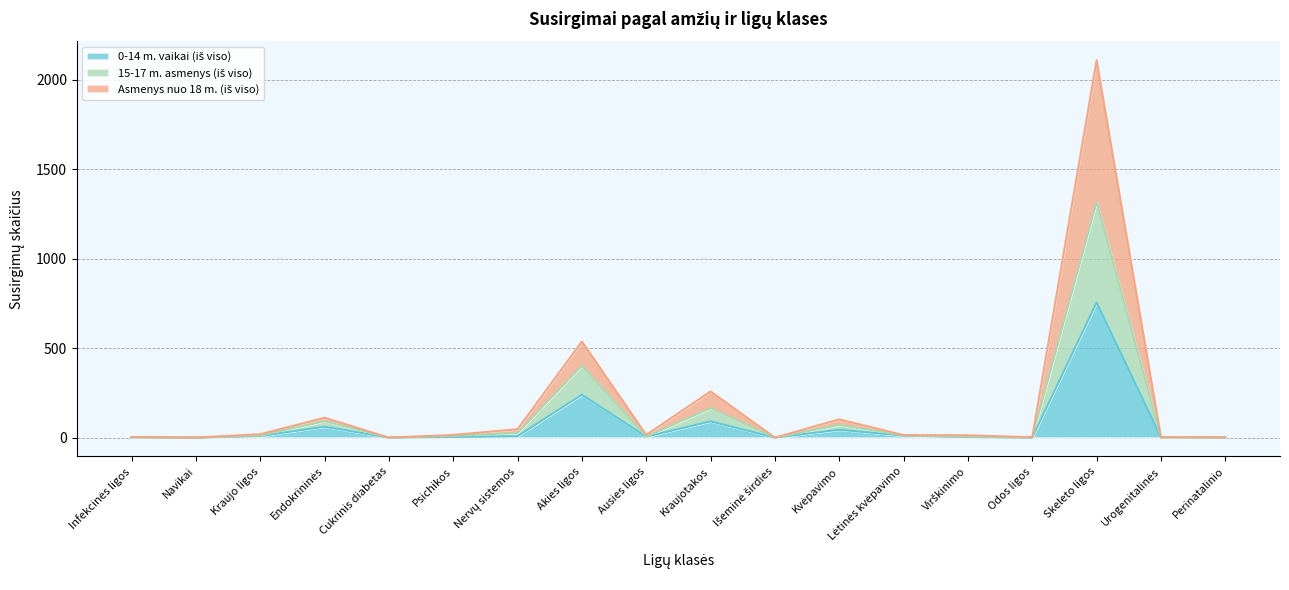

List the labels in order of Asmenys nuo 18 m. (iš viso) value, largest first.

Skeleto ligos, Akies ligos, Kraujotakos, Endokrininės, Kvėpavimo, Nervų sistemos, Kraujo ligos, Psichikos, Ausies ligos, Lėtinės kvėpavimo, Virškinimo, Infekcinės ligos, Odos ligos, Urogenitalinės, Perinatalinio, Navikai, Cukrinis diabetas, Išeminė širdies